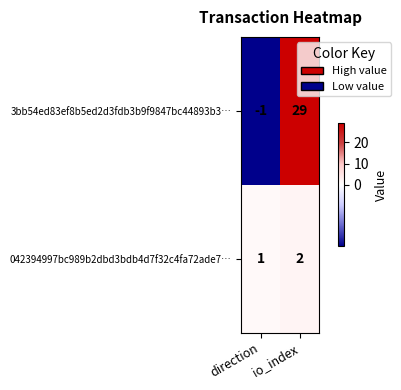

True or false: 042394997bc989b2dbd3bdb4d7f32c4fa72ade7… has a value of 1 at io_index.

False